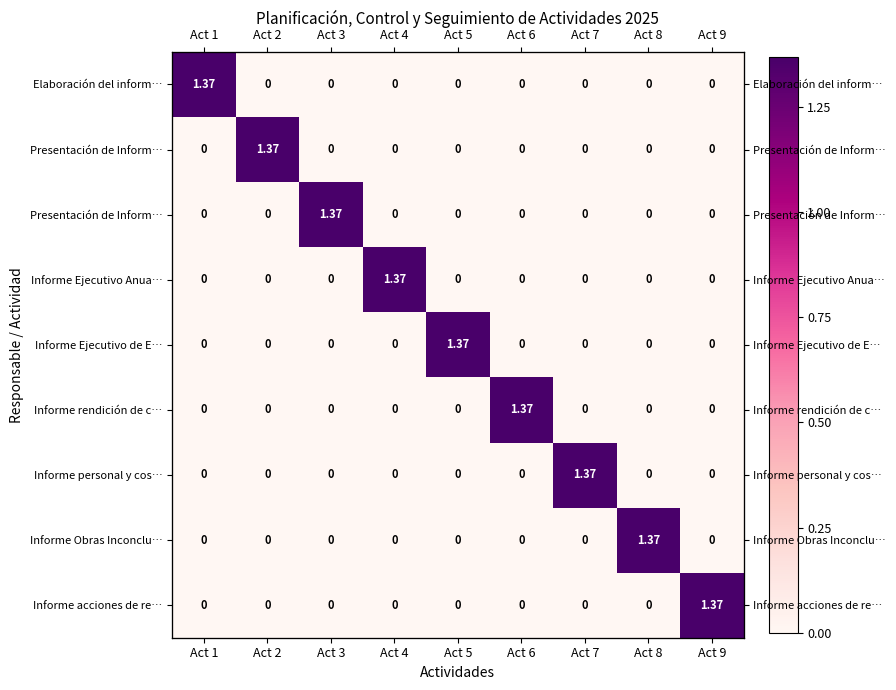

Between Act 8 and Act 3, which is larger?

Act 8